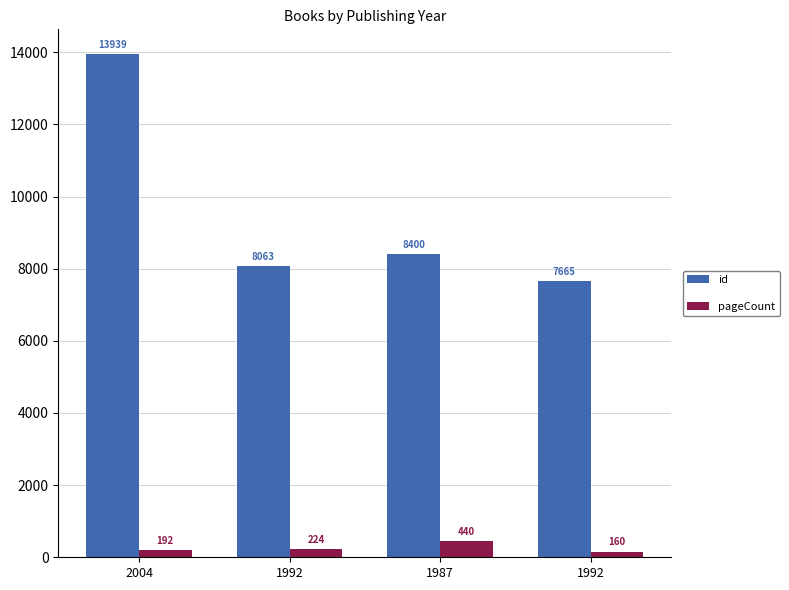

What is the difference between the id values at 1992 and 2004?

5876